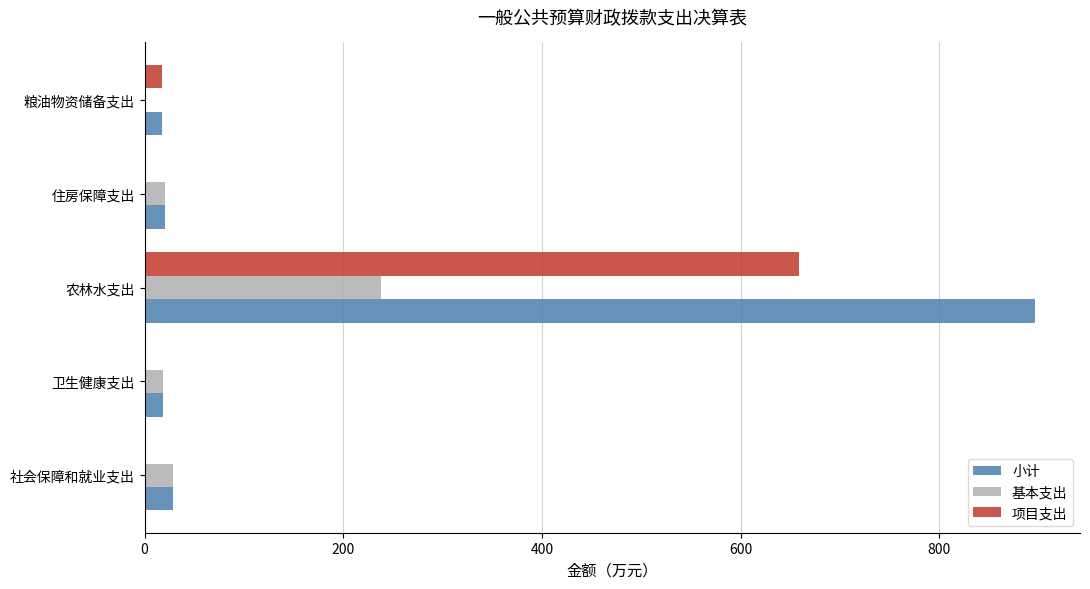

Between 社会保障和就业支出 and 农林水支出, which series saw the biggest shift?

小计